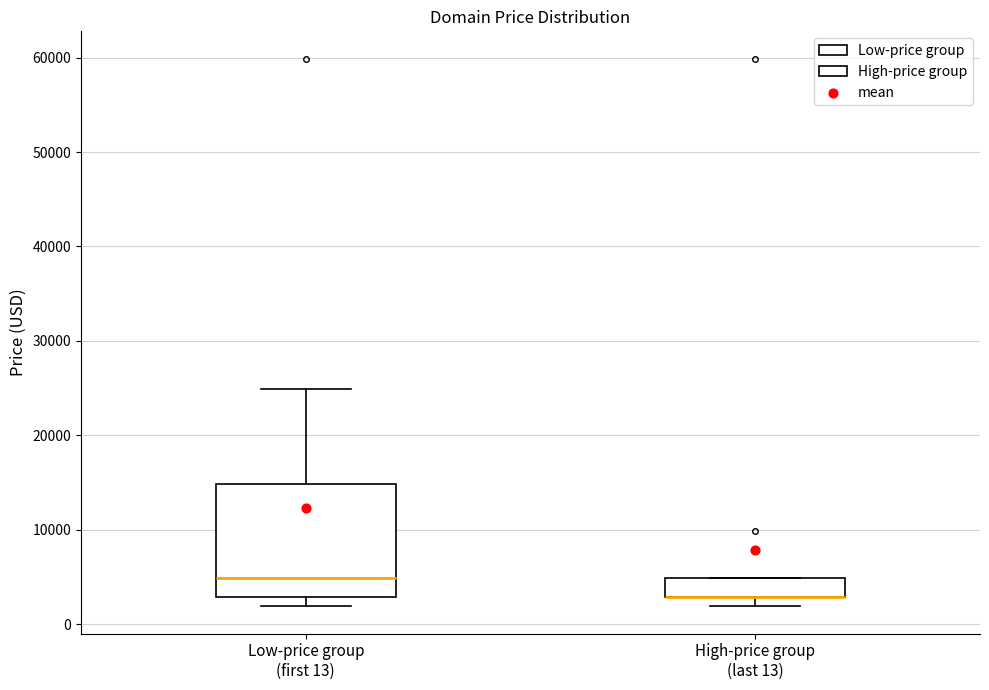

Which box is the tallest, from its lower edge to its upper edge?

Low-price group (first 13)